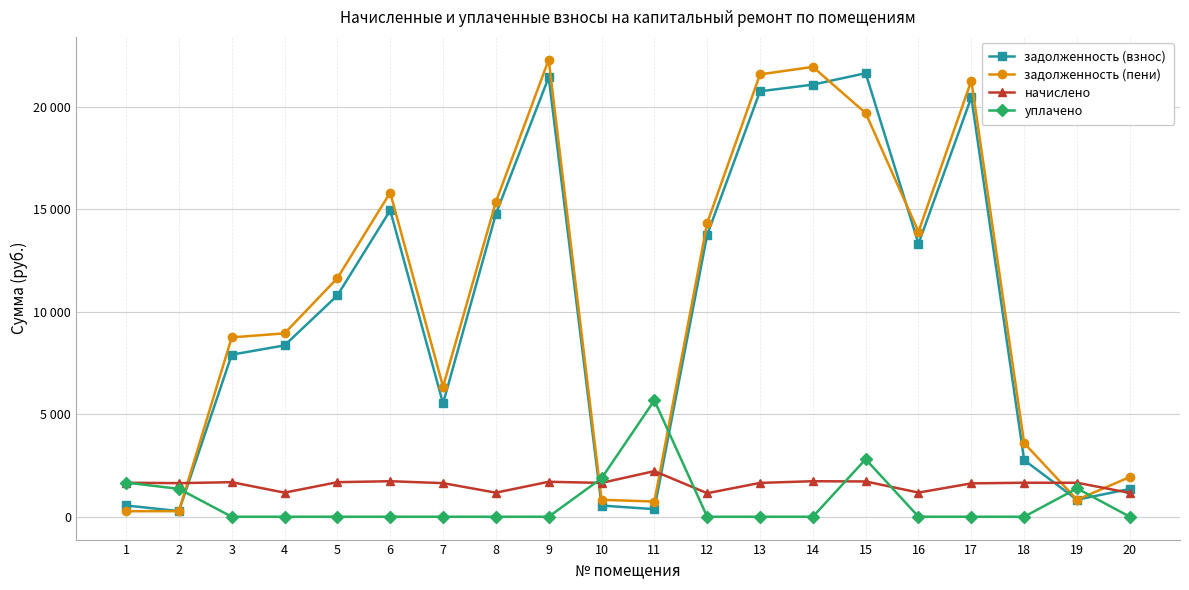

The начислено series shows 1146.6 at 12. True or false?

True